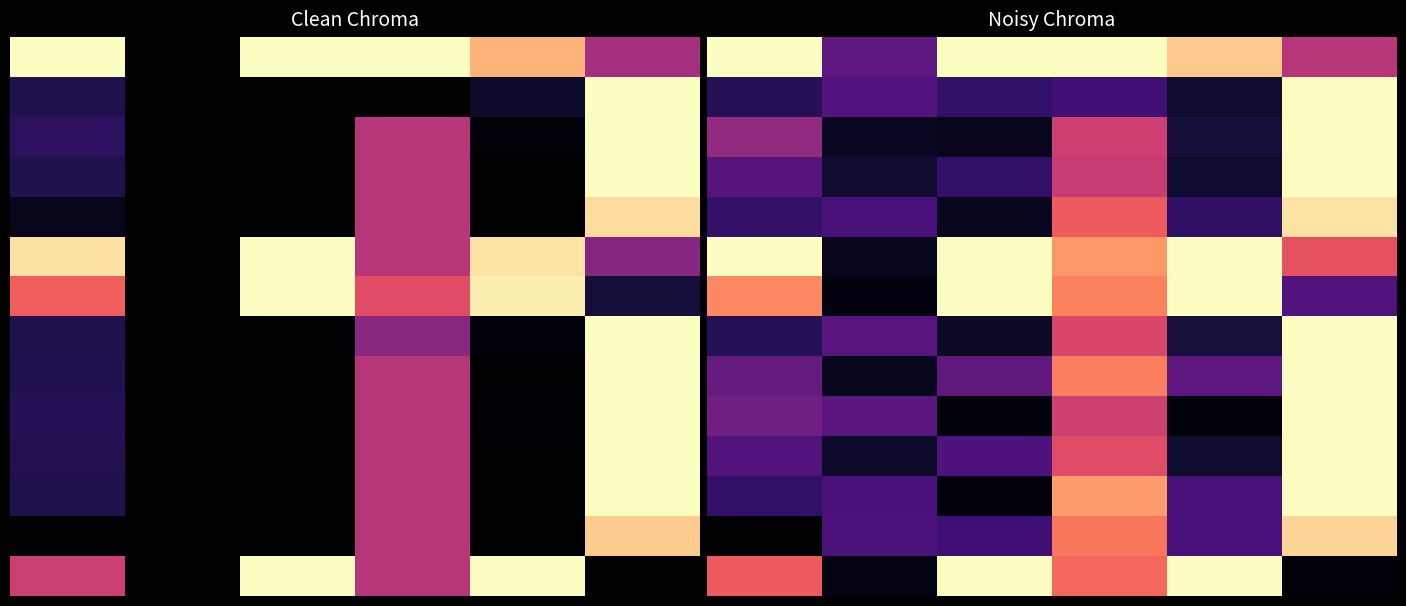

At which category is the sum across all series the highest?

5